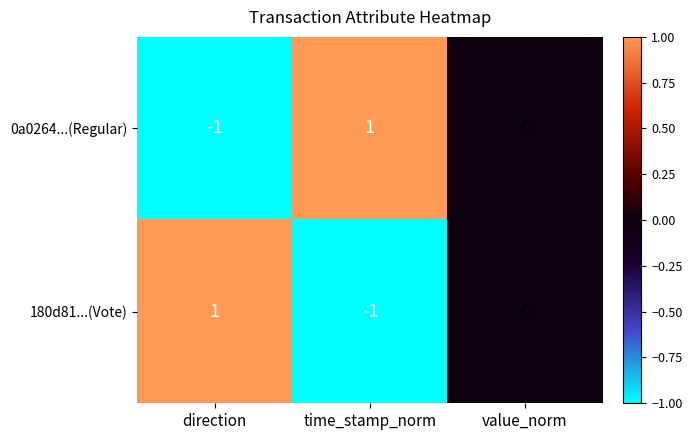

Which category has the lowest value in the 0a0264...(Regular) series?

direction